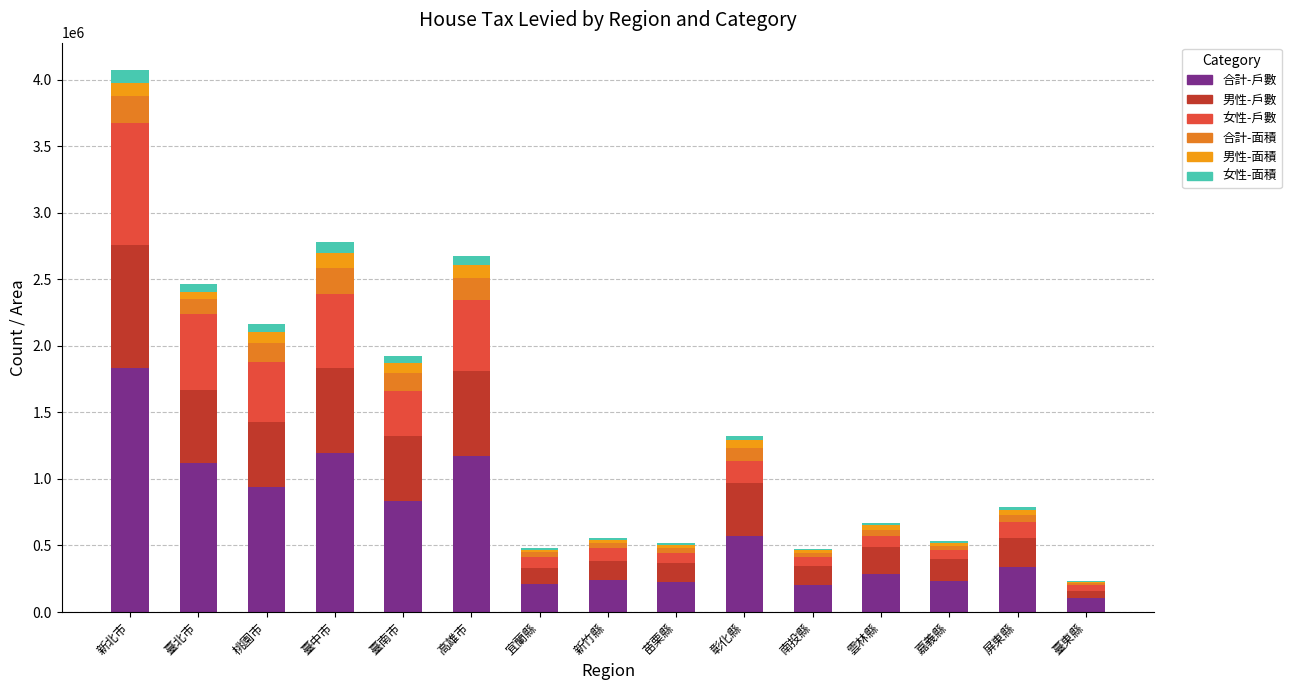

At how many categories does at least one series exceed 345816?

7